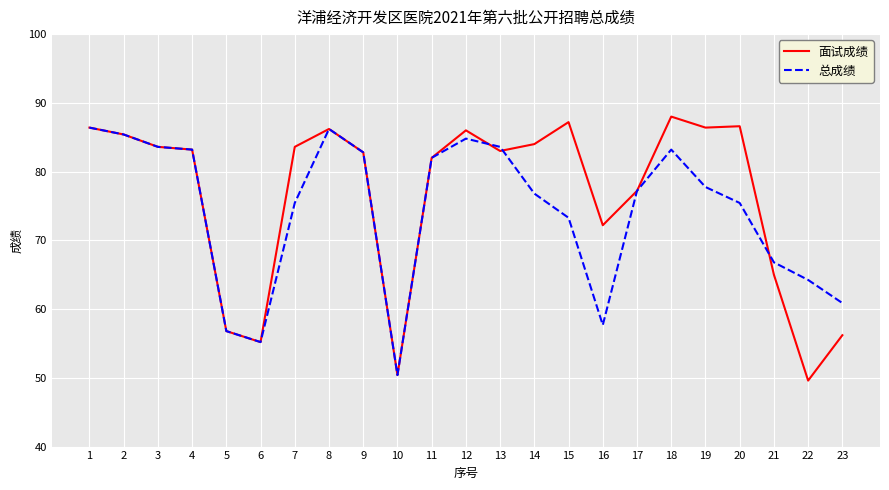

How many categories are shown in the chart?

23